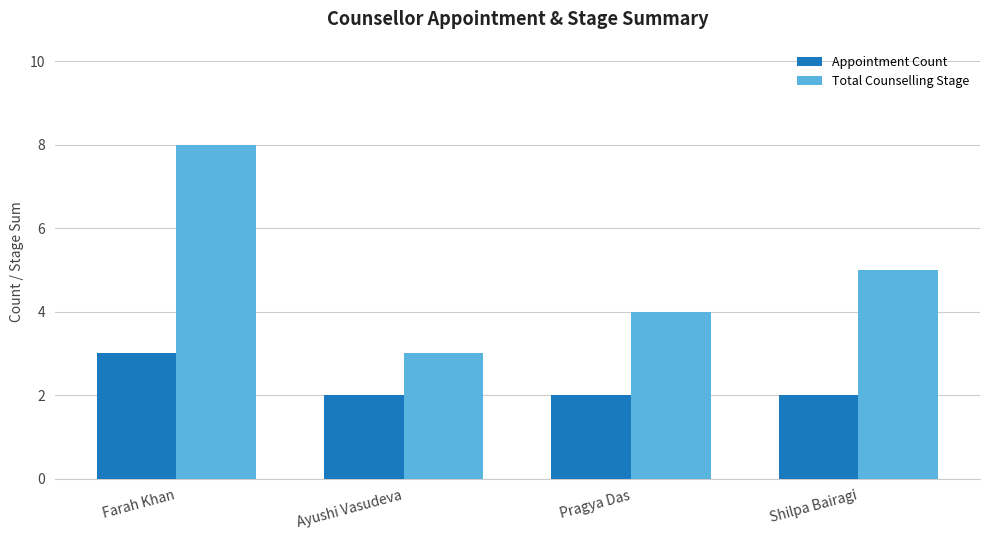

Rank the series at Farah Khan from highest to lowest value.

Total Counselling Stage, Appointment Count